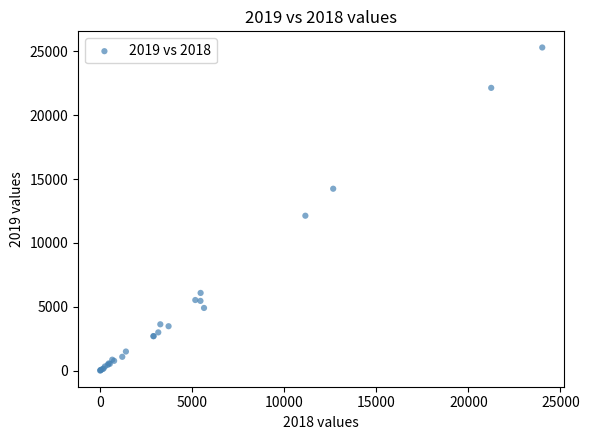

What Y value in the scatter plot is closest to 12656?

12132